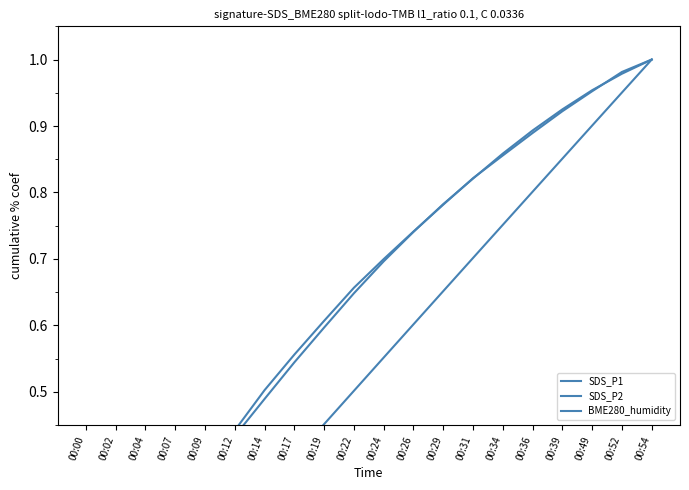

At which label is BME280_humidity closest to 0?

00:00